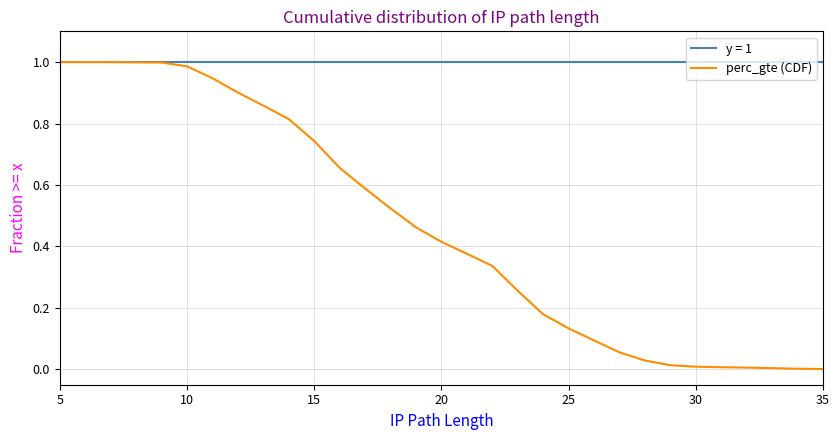

What is the difference between the maximum and second lowest values?

1.0